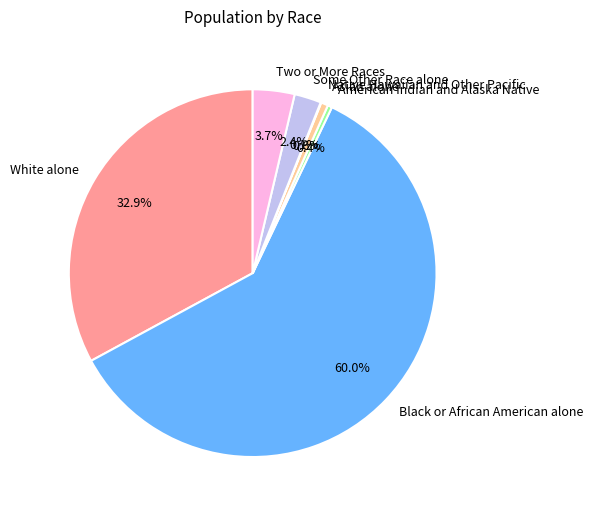

Which slice is the largest?

Black or African American alone